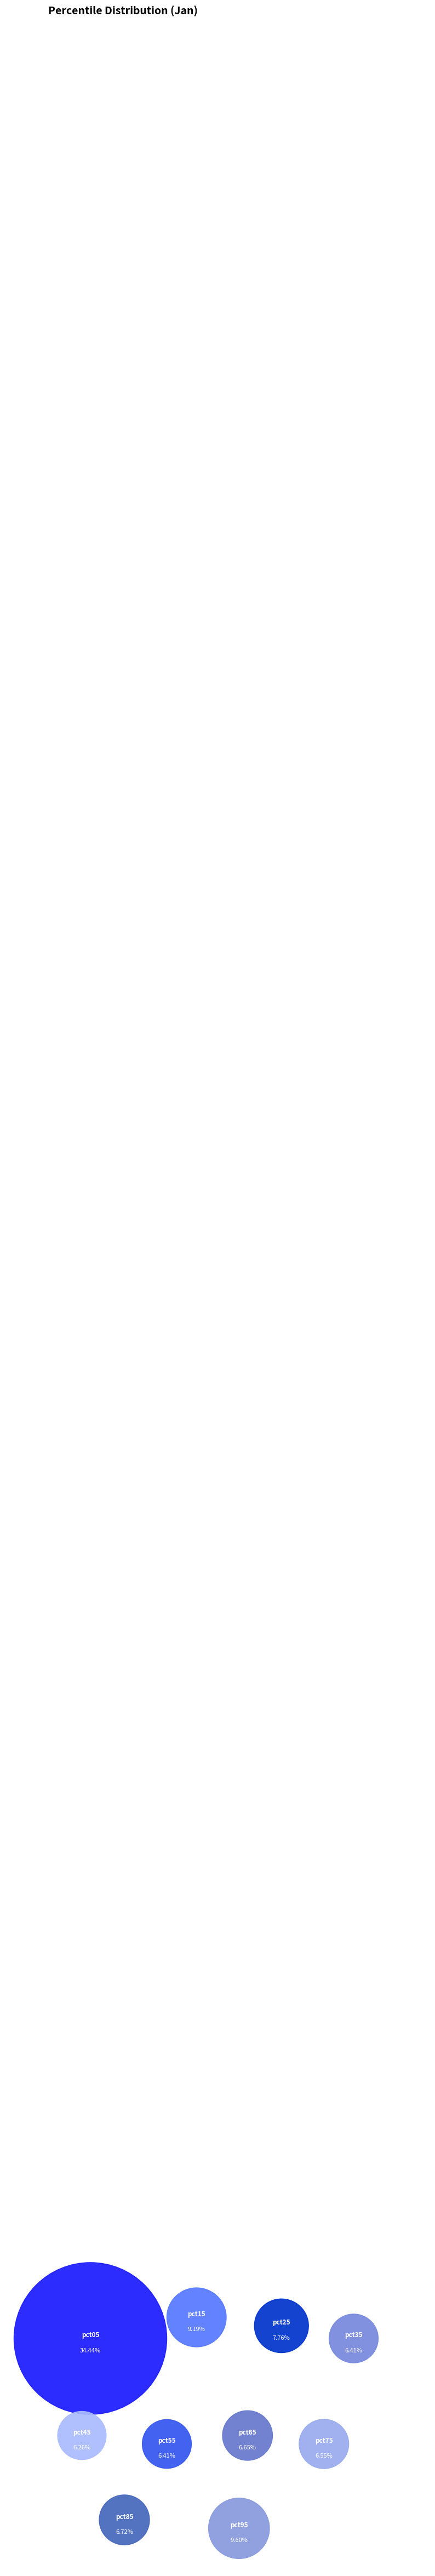

Does any single category account for the majority?

No